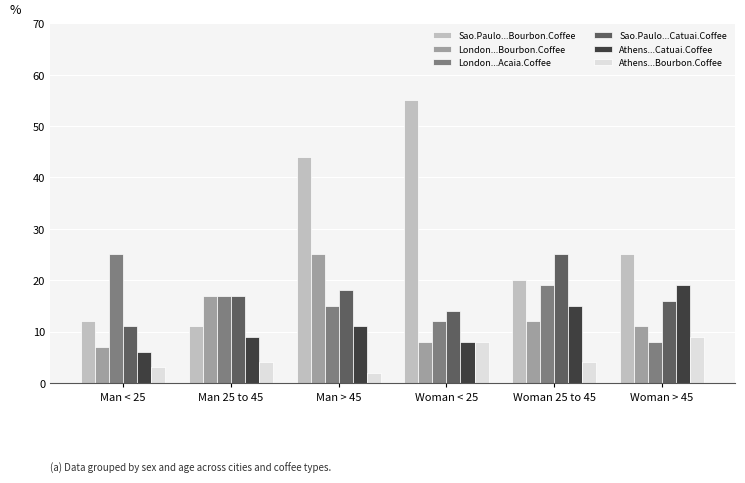

Is the value of Sao.Paulo...Catuai.Coffee at Man < 25 greater than the value of Athens...Bourbon.Coffee at Man < 25?

Yes